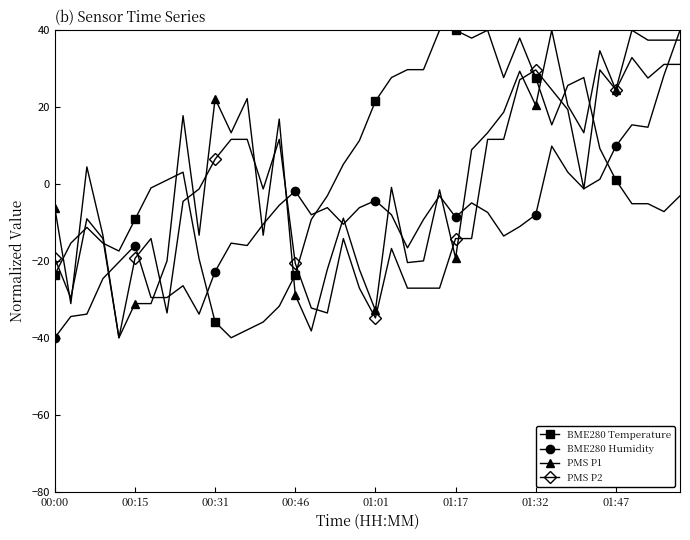

True or false: PMS P1 has more than 0 interior local peaks.

True